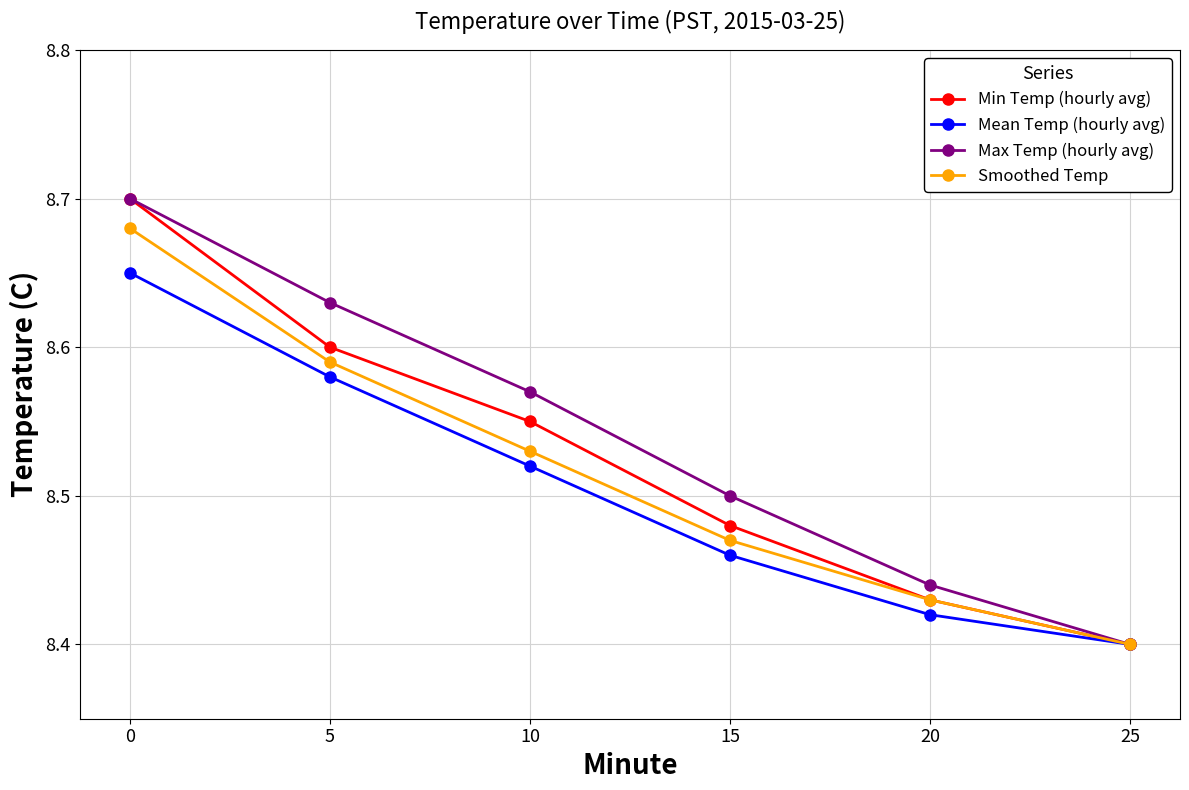

Between 0 and 5, which series saw the biggest shift?

Min Temp (hourly avg)